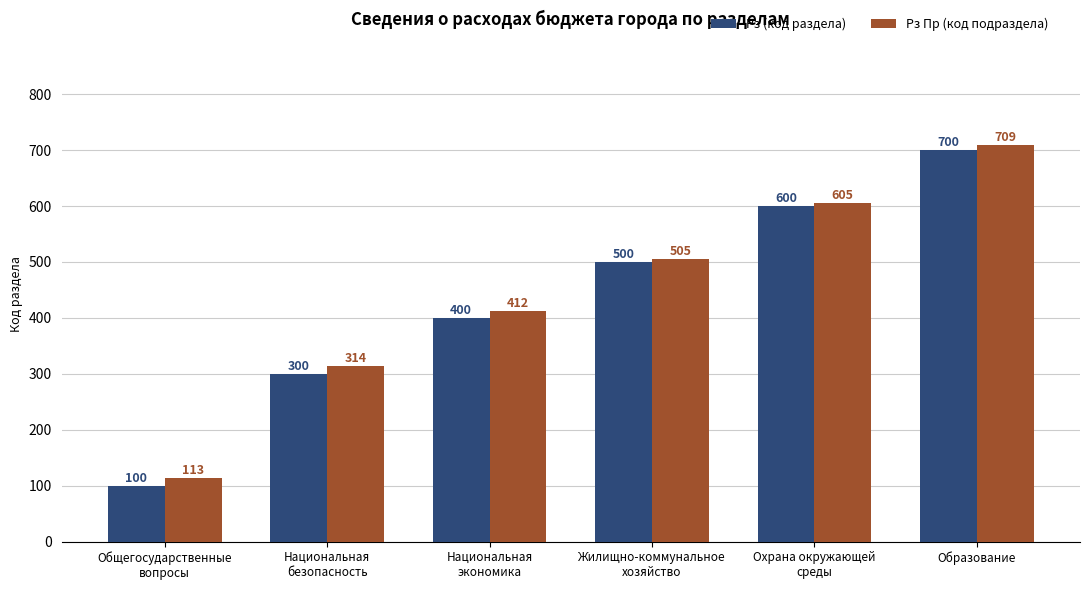

How many distinct data groups are displayed?

2